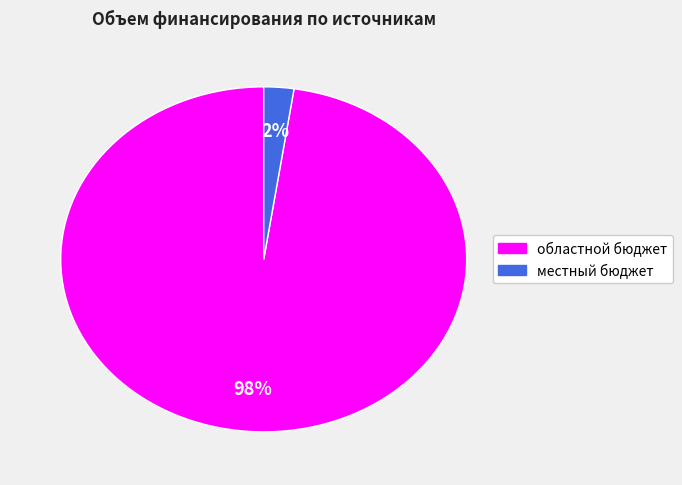

Which has a higher value, местный бюджет or областной бюджет?

областной бюджет